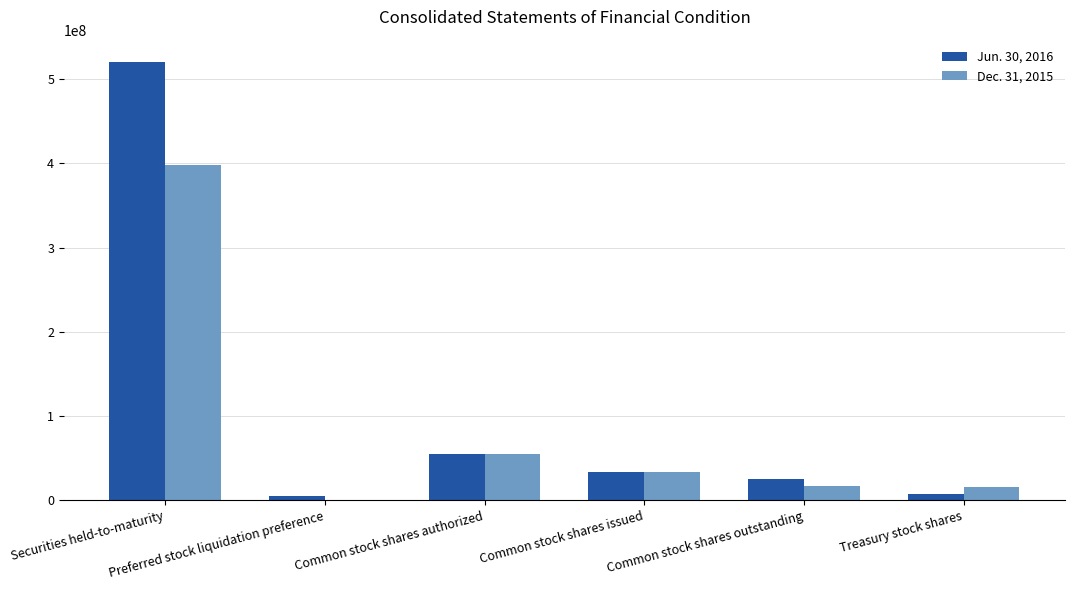

How many data points does each series have?

6